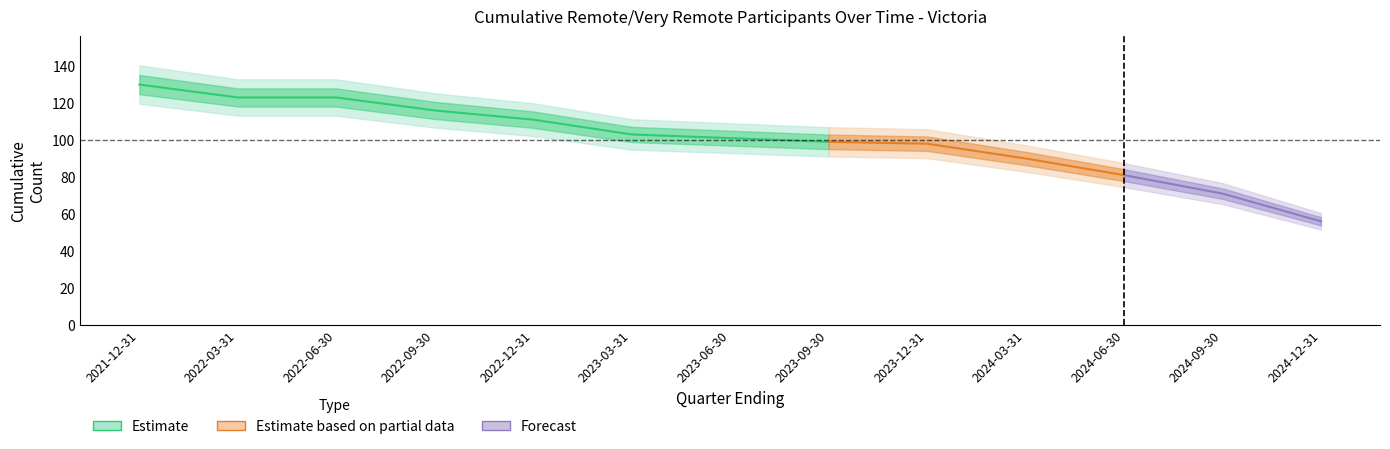

True or false: Cumulative Percentage has a value of 0.0 at 2022-06-30.

False